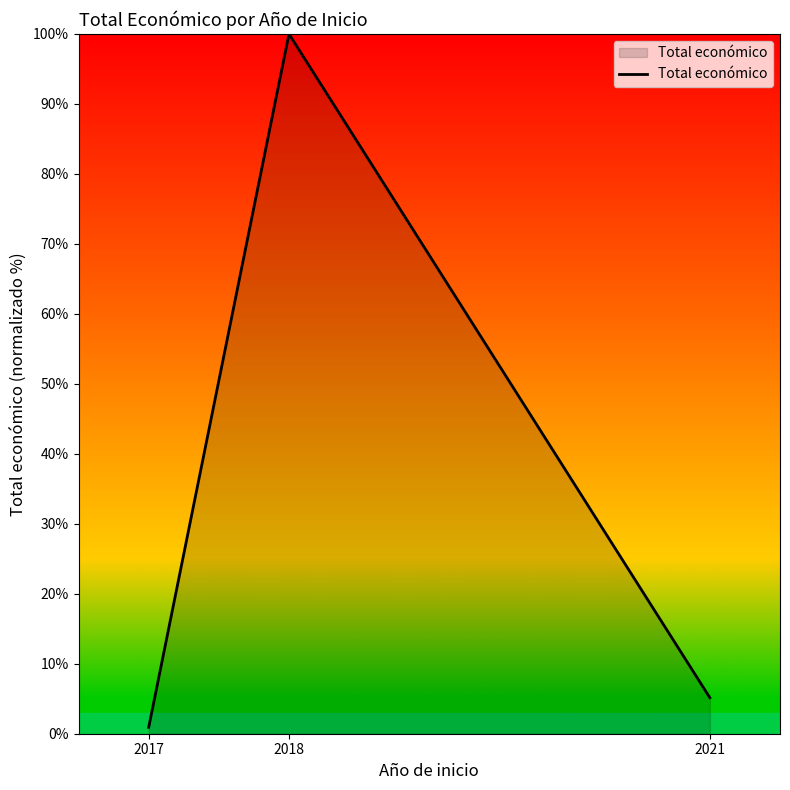

Rank the categories by value from lowest to highest.

2017, 2021, 2018